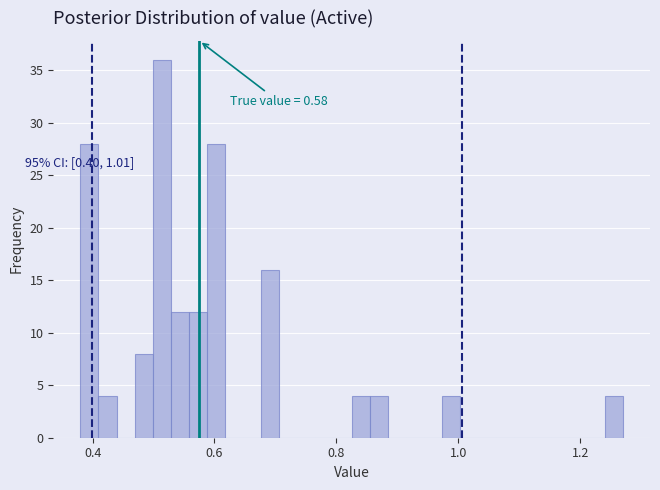

Read against the x-axis, roughly where is the centre of the tallest bar?

0.52